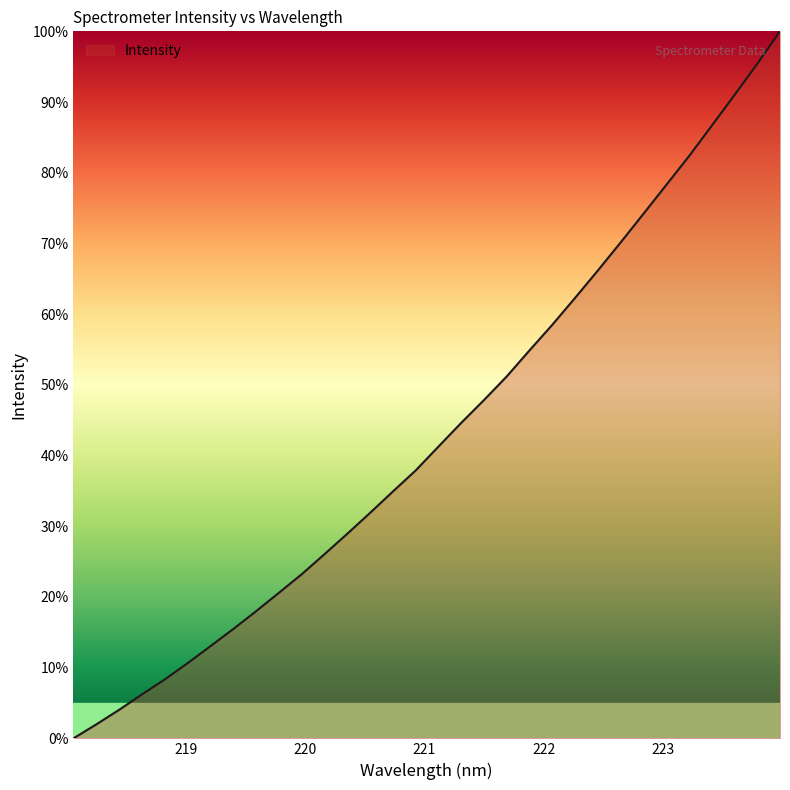

What is the maximum value shown in the chart?

100.0